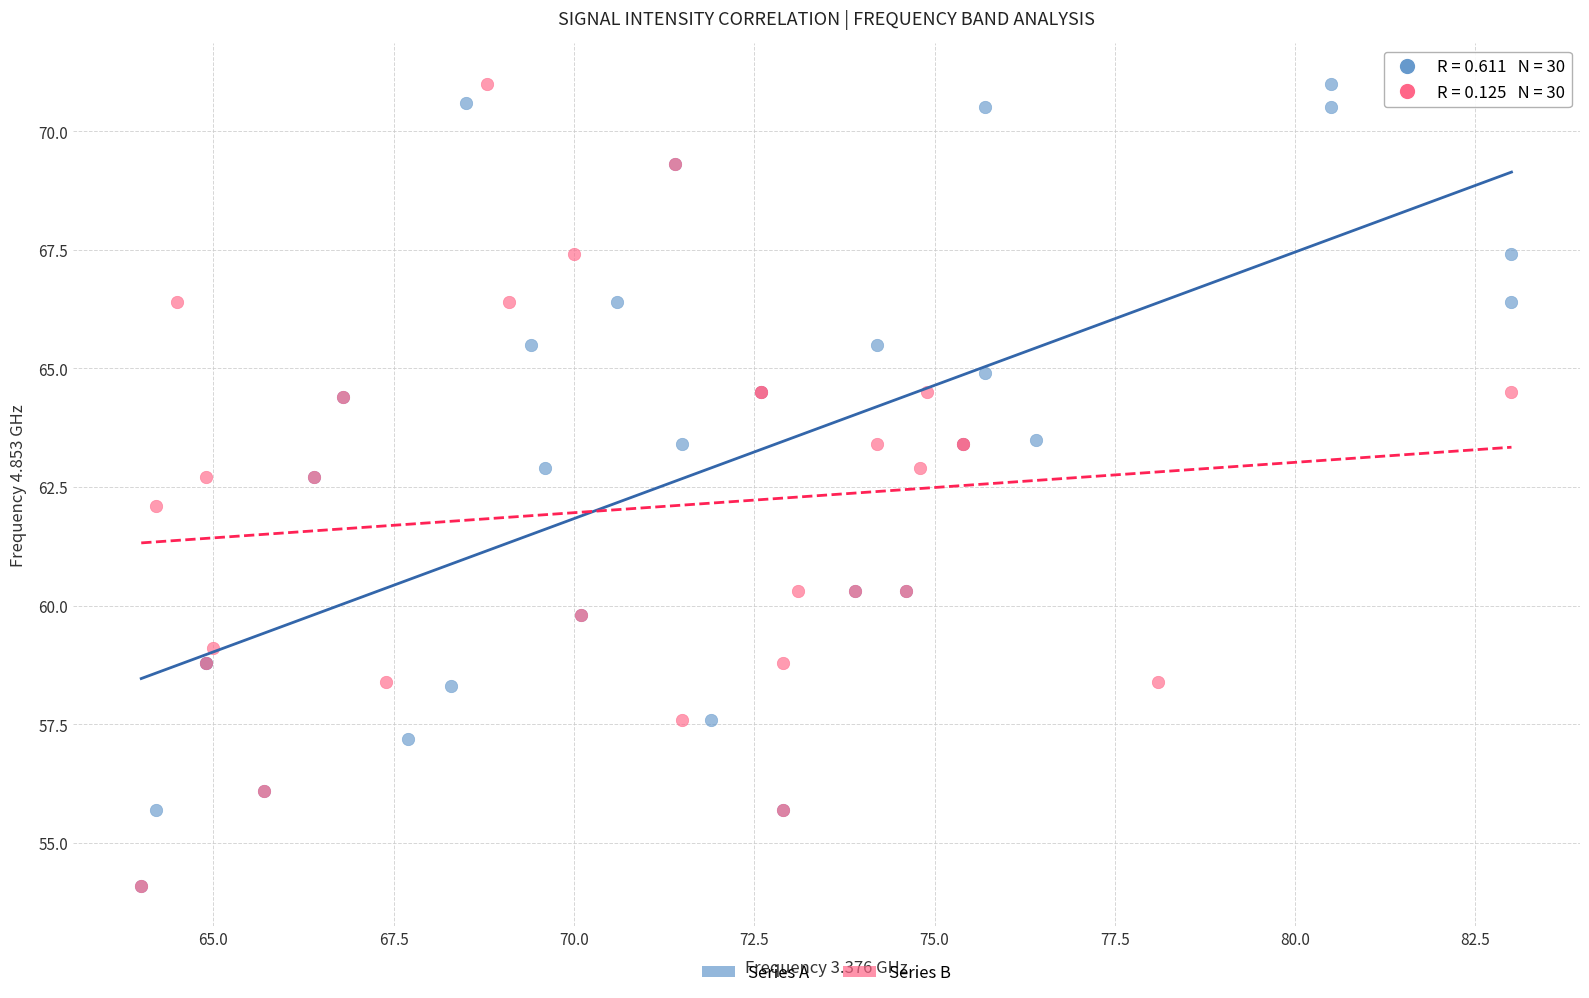

What are all the series names shown in the legend?

Series A, Series B